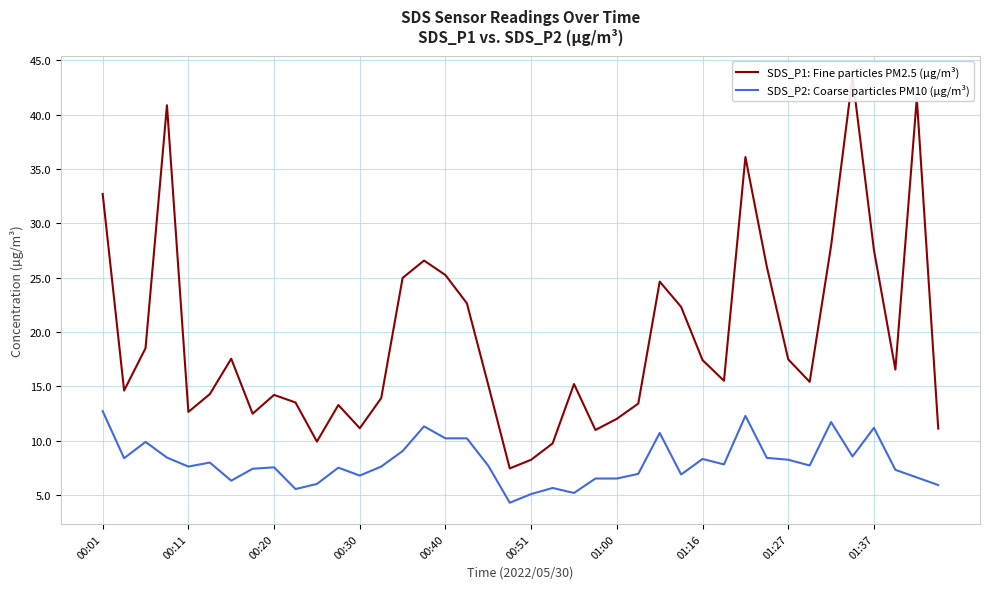

What is the minimum value for SDS_P2: Coarse particles PM10 (µg/m³)?

4.3